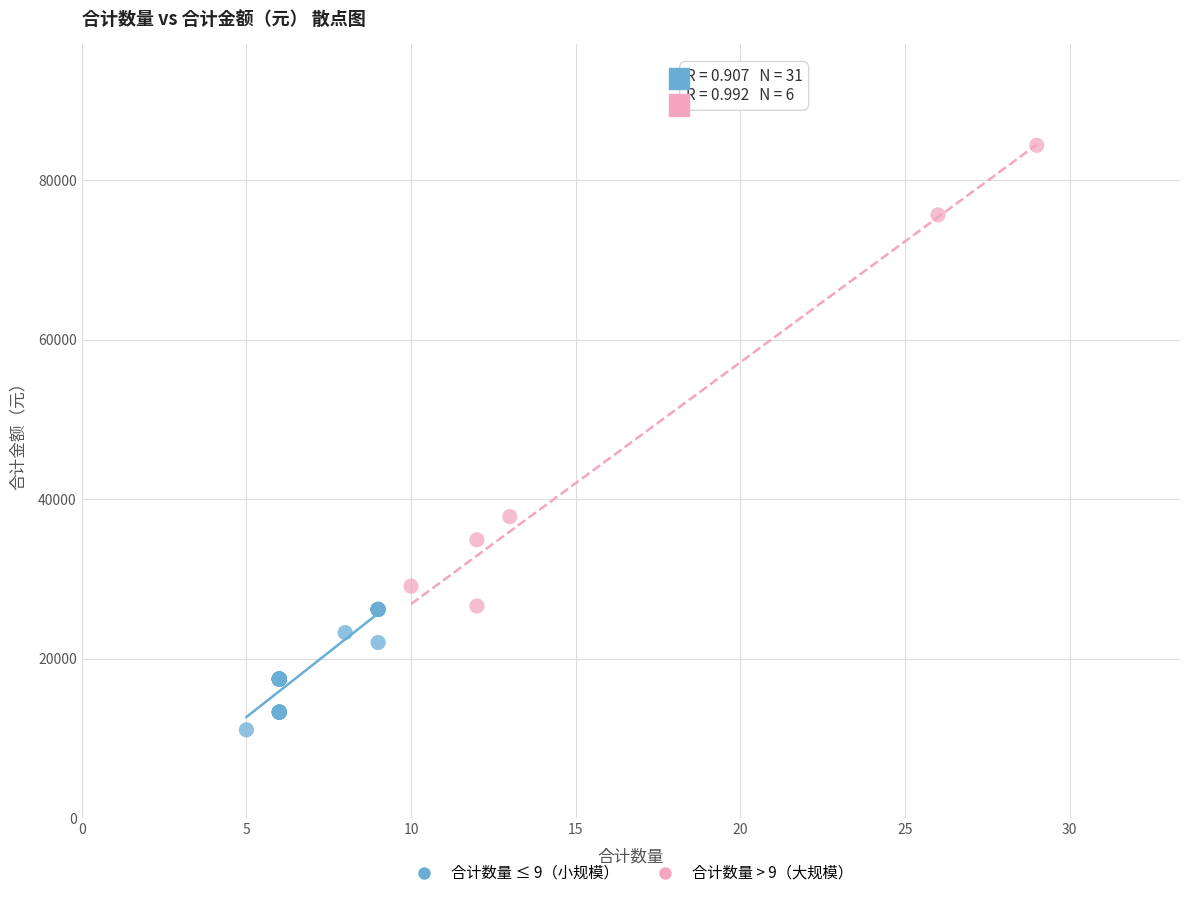

Which series has the widest spread of Y values?

合计数量 > 9（大规模）